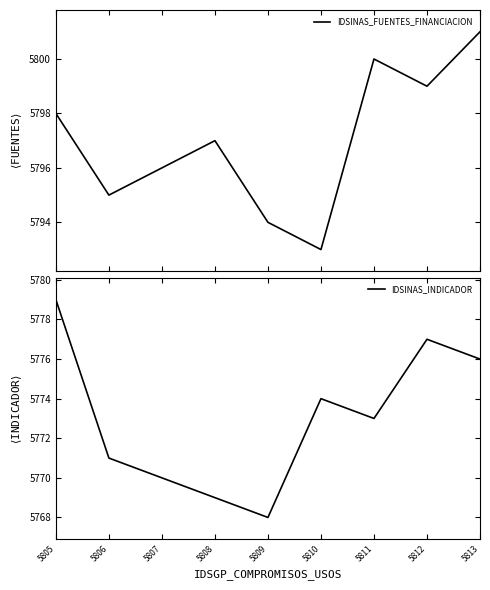

What is the difference between the second highest and minimum values in the IDSINAS_FUENTES_FINANCIACION series?

7